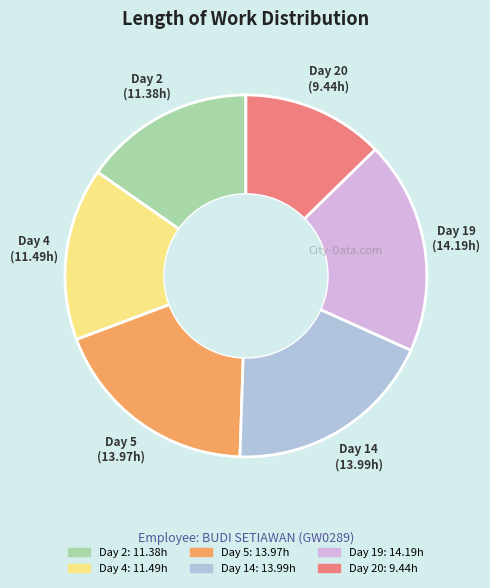

True or false: Day 19 accounts for 19% of the total.

True